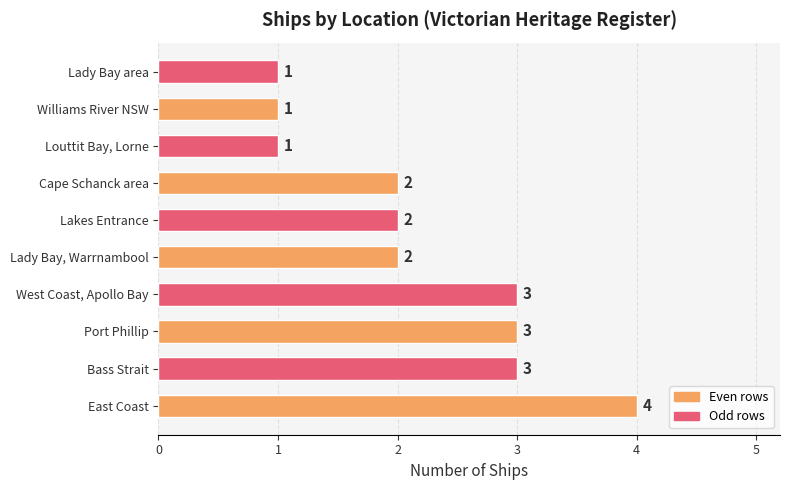

Count the values in the range 1 to 3.

9